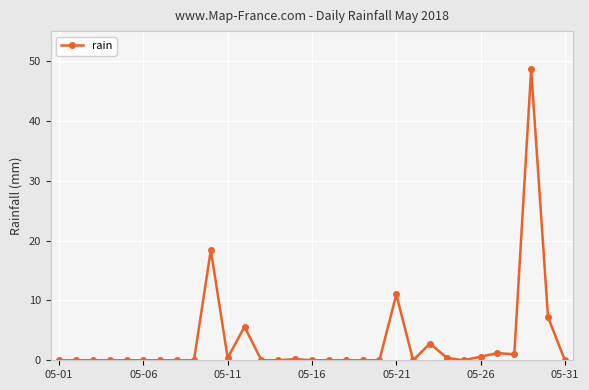

How many data points does each series have?

31